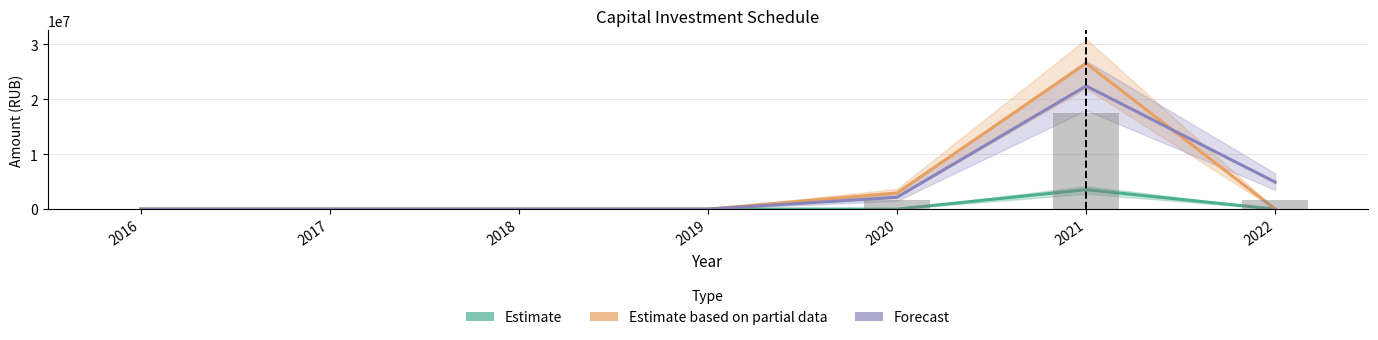

Reading right to left, transcribe all the data shown in this chart.

Estimate: 2022=0	2021=3541976	2020=0	2019=0	2018=0	2017=0	2016=0
Estimate based on partial data: 2022=0	2021=26564823	2020=2951647	2019=0	2018=0	2017=0	2016=0
Forecast: 2022=4914447	2021=22446824	2020=2155199	2019=0	2018=0	2017=0	2016=0